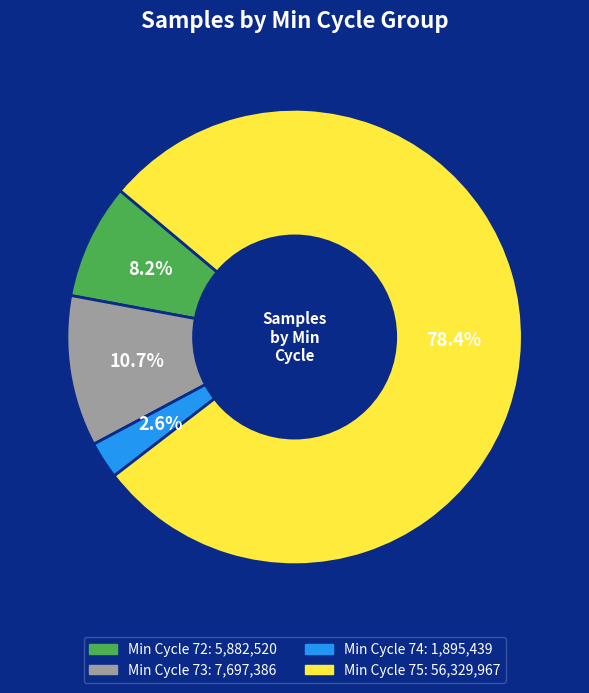

Is there any slice that represents more than half of the pie?

Yes